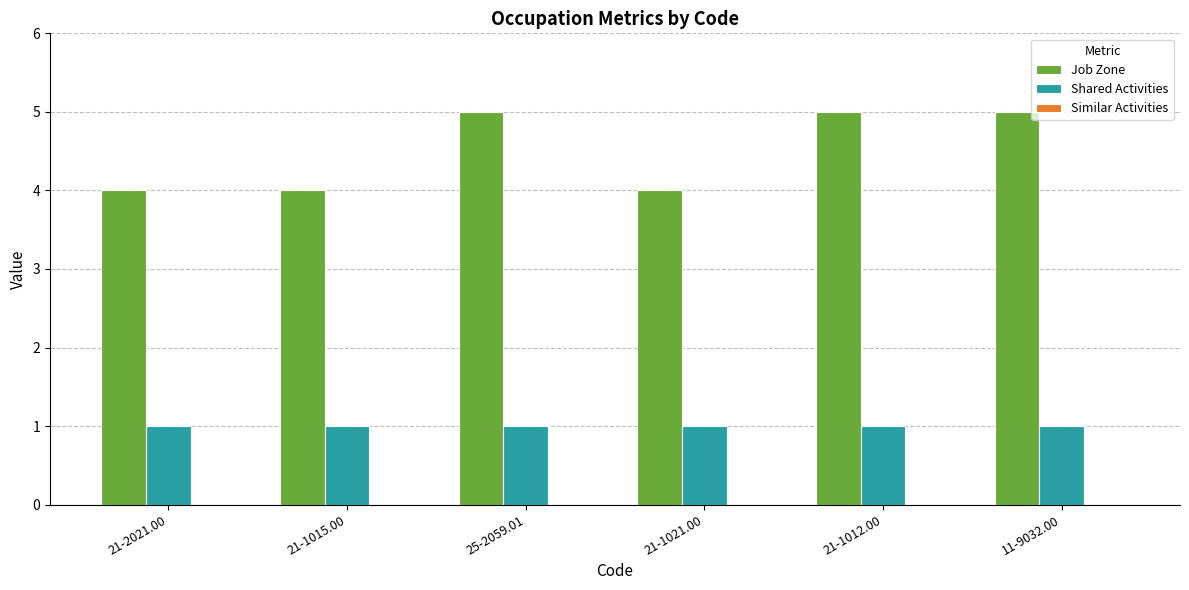

Rank the series at 21-1012.00 from lowest to highest value.

Shared Activities, Job Zone